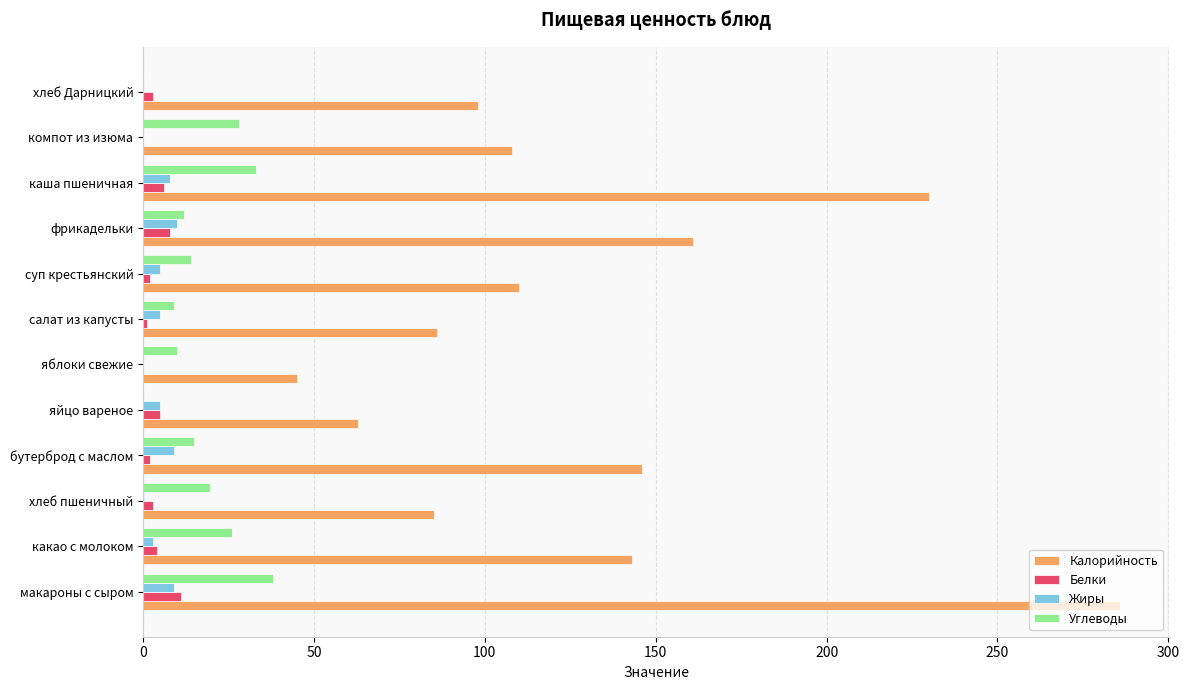

Is the value of Калорийность at фрикадельки greater than the value of Жиры at яйцо вареное?

Yes